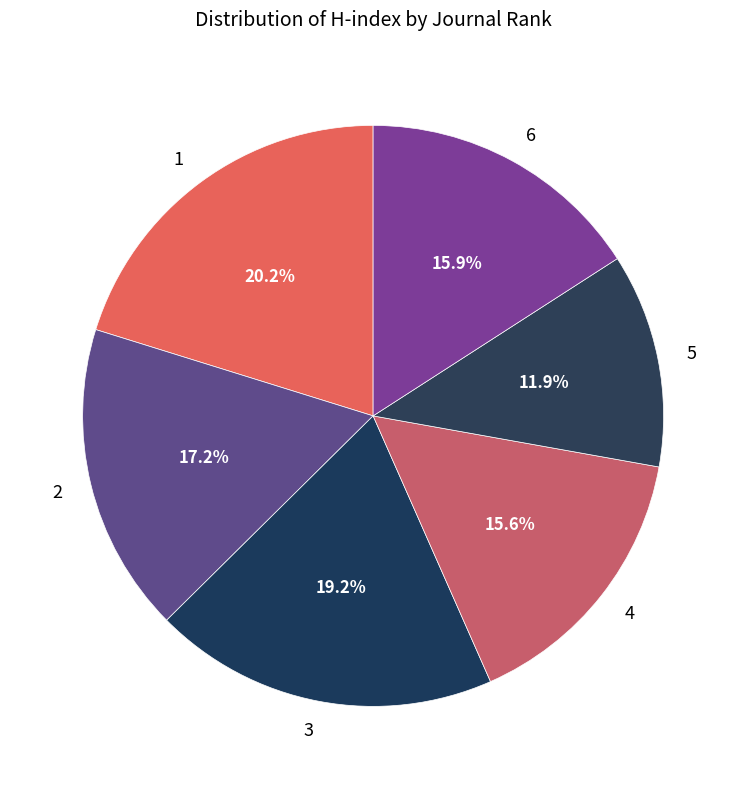

Is it true that 3 is 19% of the pie?

True